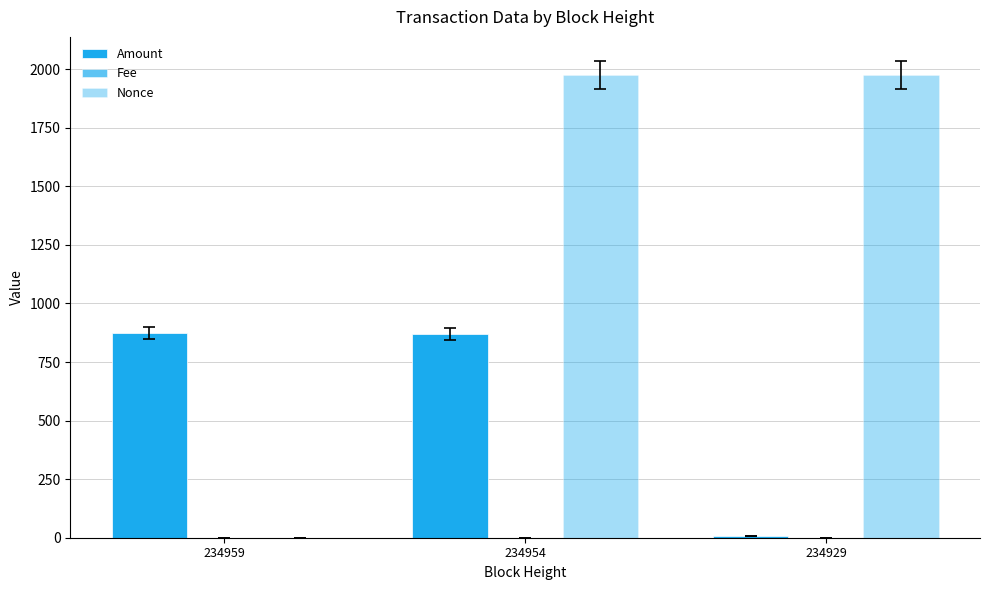

At which label is Fee closest to 0?

234954